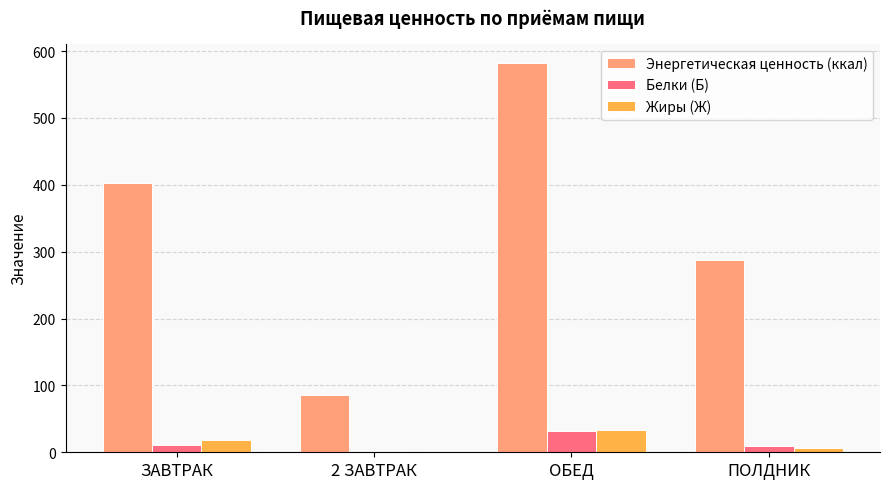

What is the spread (max minus min) of values at 2 ЗАВТРАК?

86.0